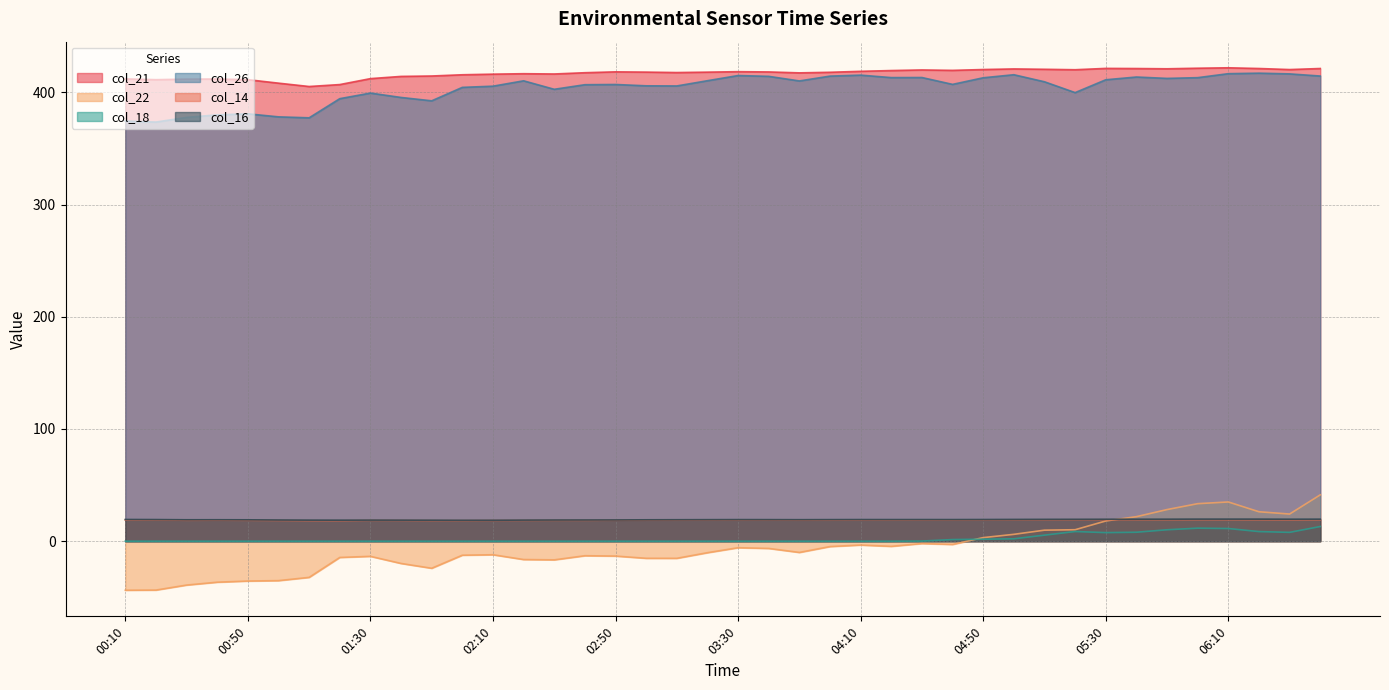

Rank the categories by col_14 value from lowest to highest.

01:20, 01:10, 02:00, 01:50, 02:10, 01:00, 01:40, 02:20, 01:30, 02:40, 02:30, 00:50, 00:30, 02:50, 00:40, 03:00, 03:50, 03:10, 04:00, 00:20, 00:10, 04:20, 04:10, 04:30, 03:20, 04:40, 03:40, 03:30, 06:30, 04:50, 05:00, 05:10, 06:40, 05:20, 05:40, 05:50, 06:20, 05:30, 06:10, 06:00